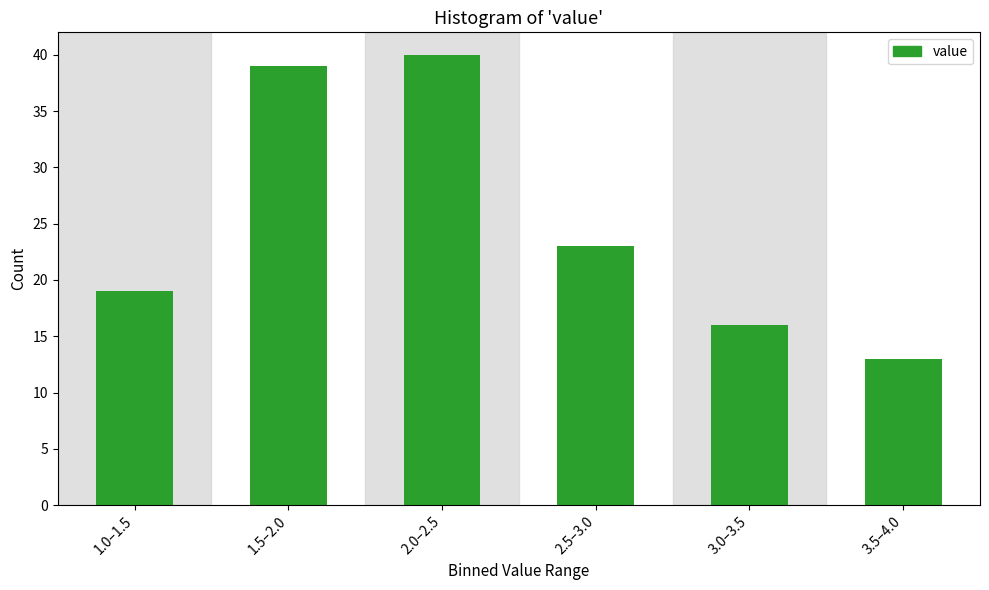

Reading left to right, list all the values displayed in this chart.

1.0–1.5=19	1.5–2.0=39	2.0–2.5=40	2.5–3.0=23	3.0–3.5=16	3.5–4.0=13